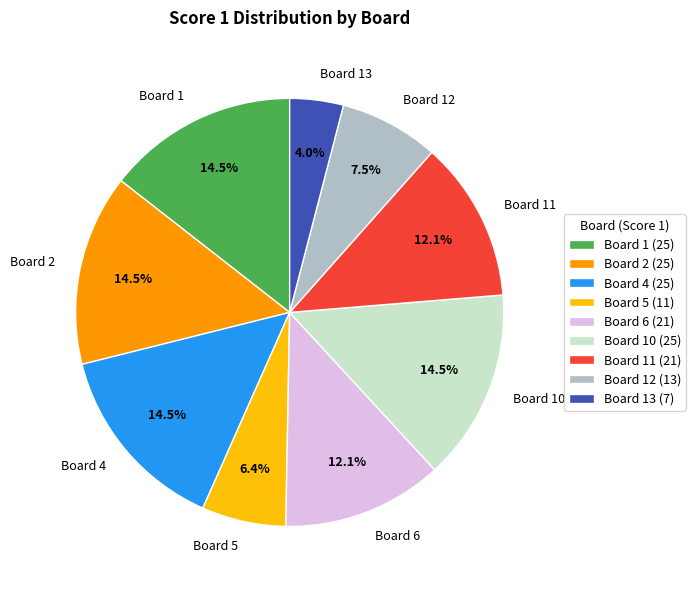

How many segments does this pie chart have?

9